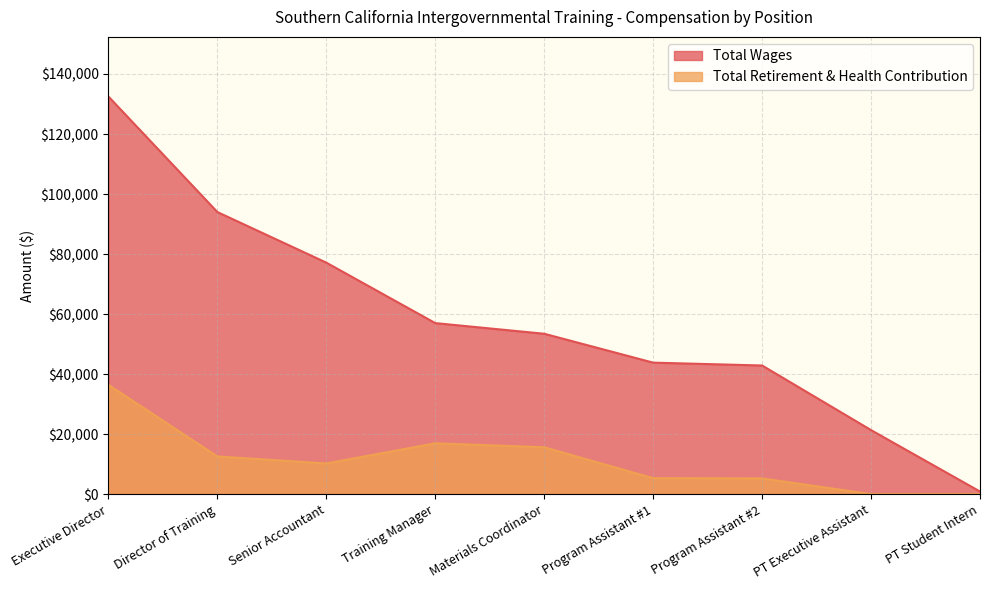

True or false: Total Wages and Total Retirement & Health Contribution intersect in this chart.

False